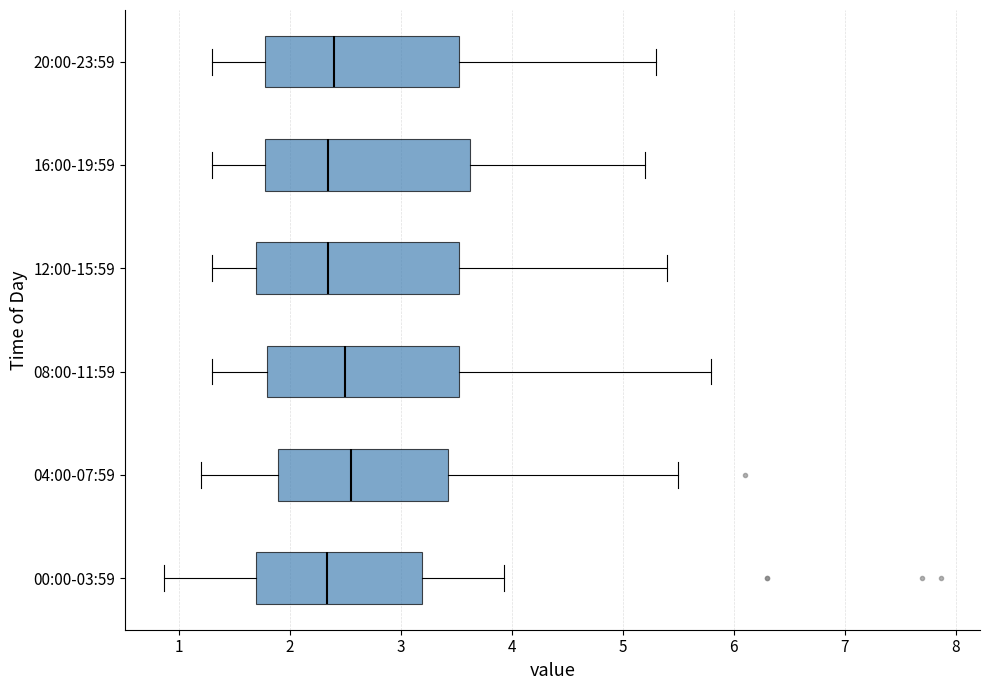

Reading bottom to top, transcribe this box plot: for each box, give where its median line is, the range the box spans, and where its two whiskers end, as read against the x-axis. The values are not printed on the chart, so give them approximately, as read against the axis.

00:00-03:59: median 2.3, box 1.7 to 3.2, whiskers 0.9 to 3.9
04:00-07:59: median 2.6, box 1.9 to 3.4, whiskers 1.2 to 5.5
08:00-11:59: median 2.5, box 1.8 to 3.5, whiskers 1.3 to 5.8
12:00-15:59: median 2.4, box 1.7 to 3.5, whiskers 1.3 to 5.4
16:00-19:59: median 2.4, box 1.8 to 3.6, whiskers 1.3 to 5.2
20:00-23:59: median 2.4, box 1.8 to 3.5, whiskers 1.3 to 5.3